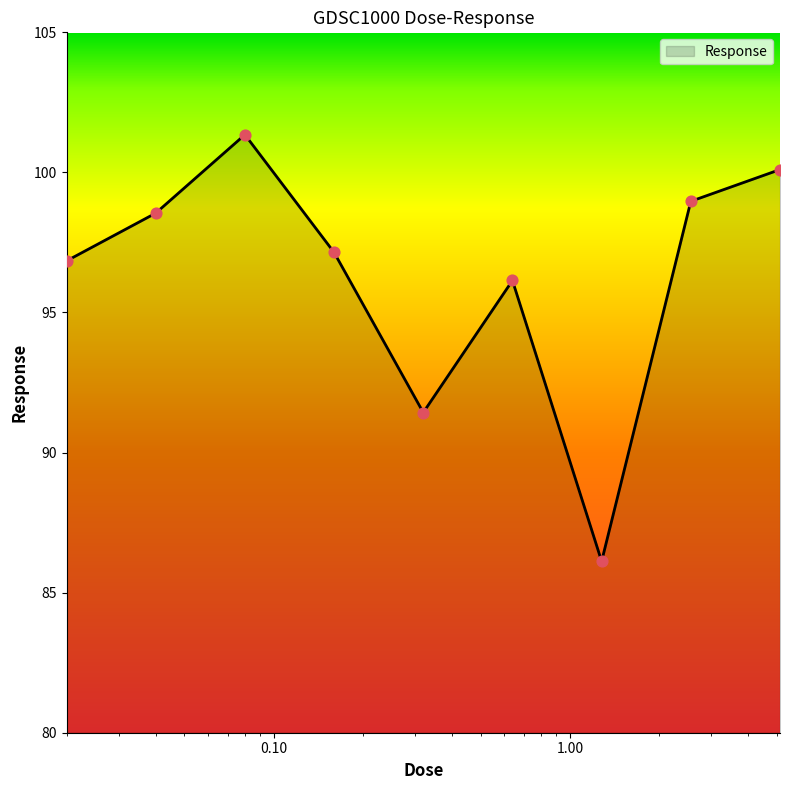

What is the greatest value displayed?

101.3